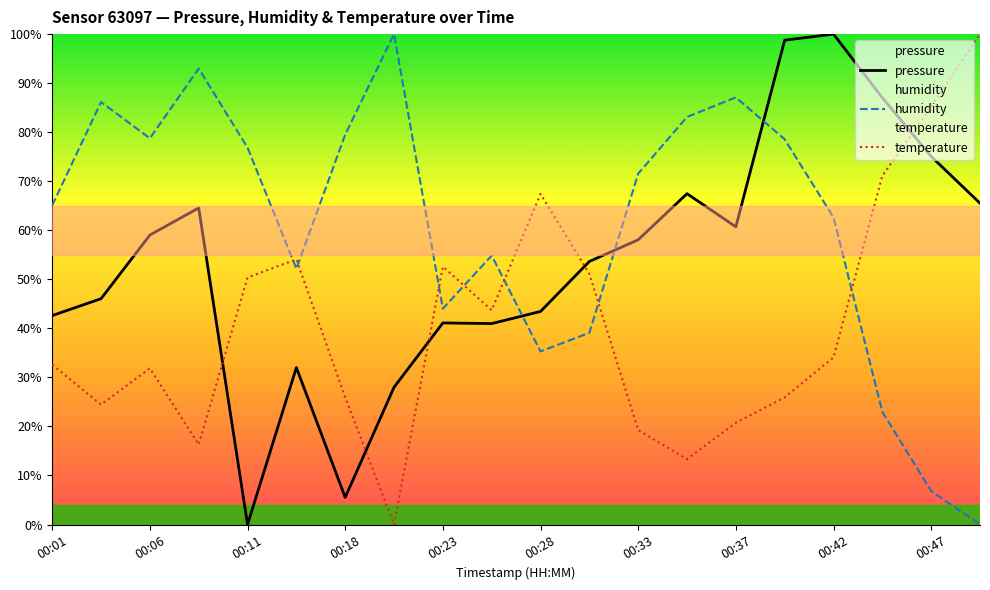

The pressure series shows 60.7 at 00:37. True or false?

True